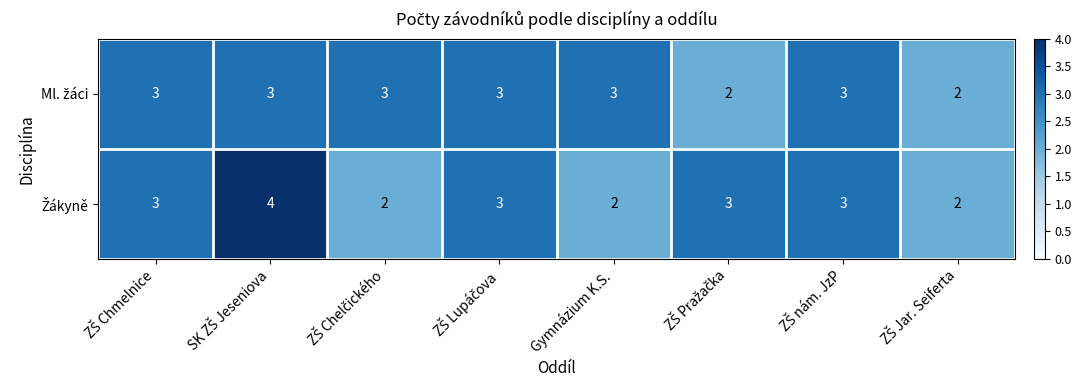

How many categories are shown in the chart?

8